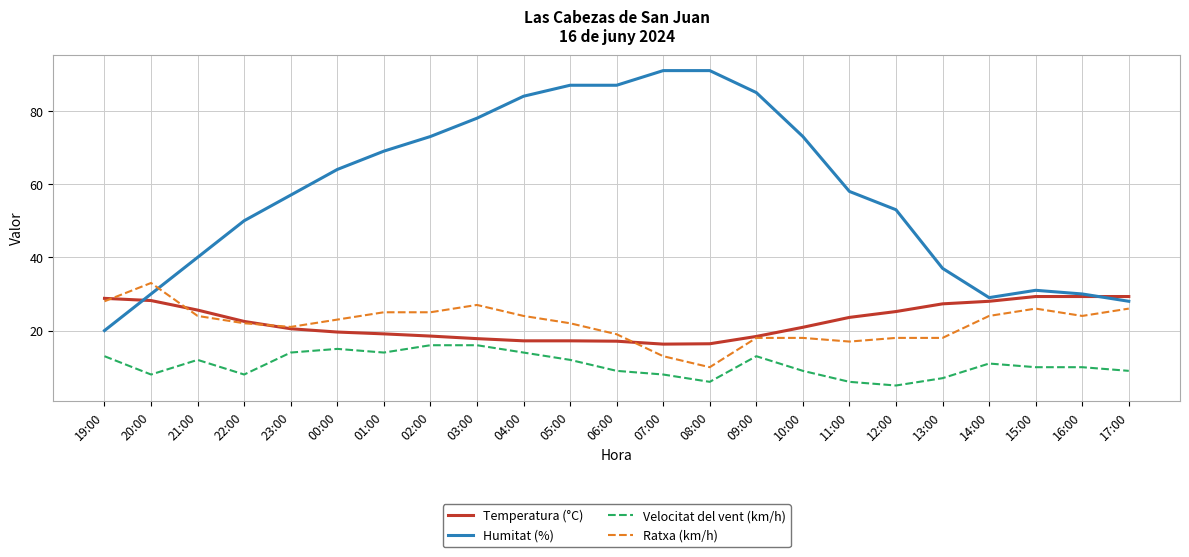

What is the difference between the highest and lowest values at 23:00?

43.0